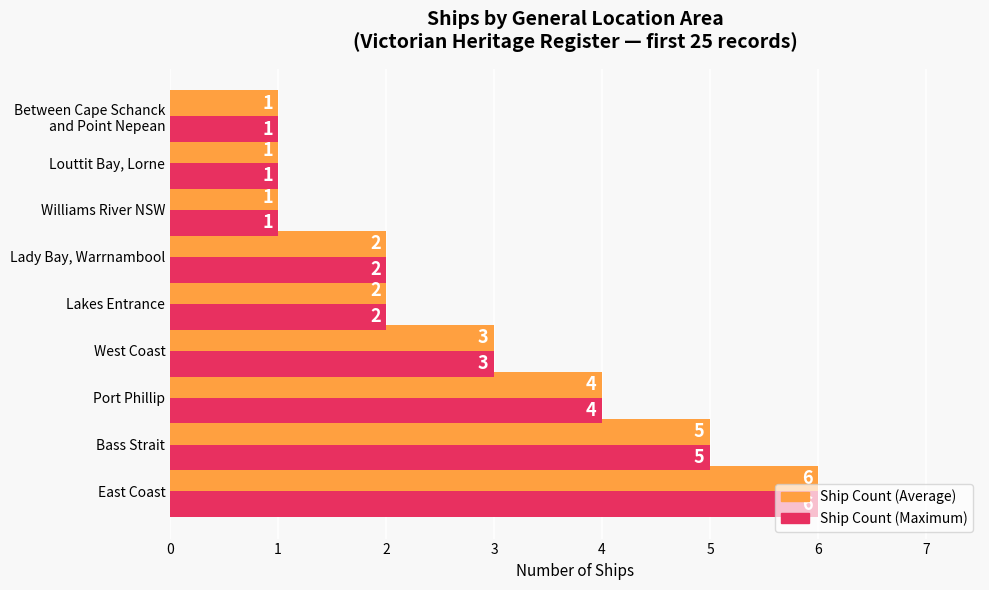

Is the value of Ship Count (Average) at Lakes Entrance greater than the value of Ship Count (Maximum) at Louttit Bay, Lorne?

Yes